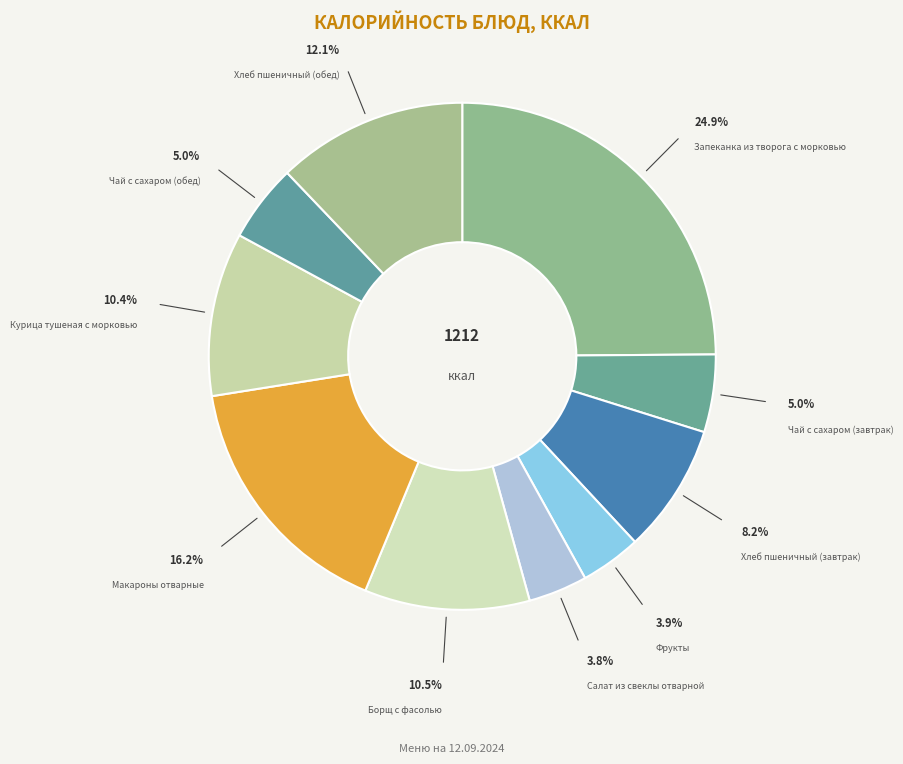

To the nearest percent, what portion does Хлеб пшеничный (завтрак) represent?

8%